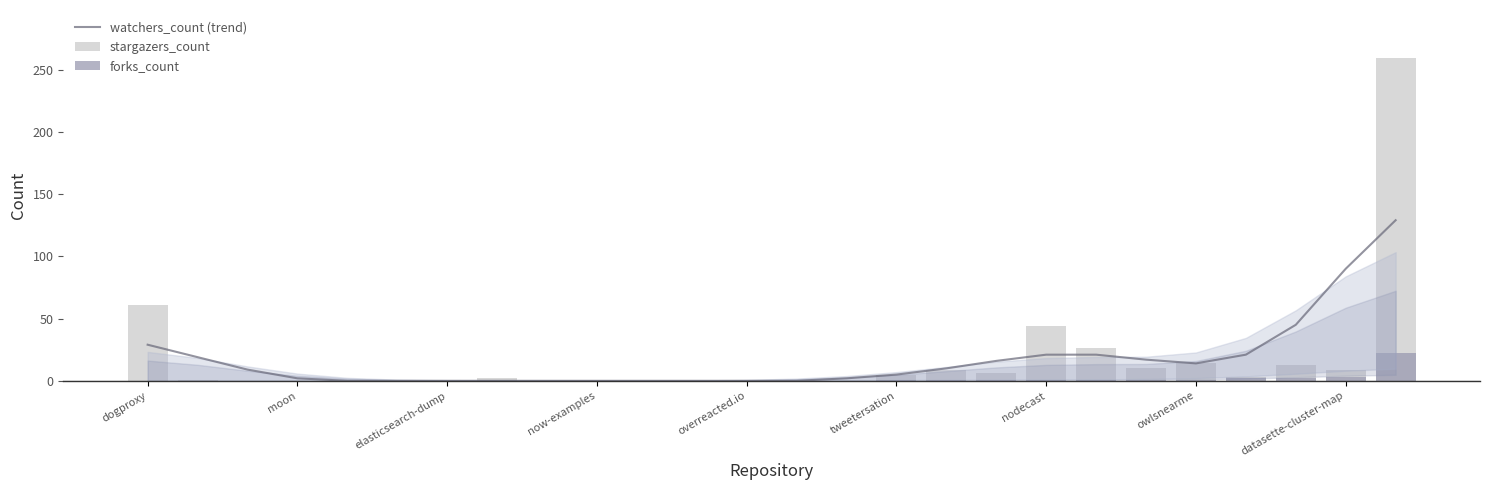

How many bars are there in total?

78